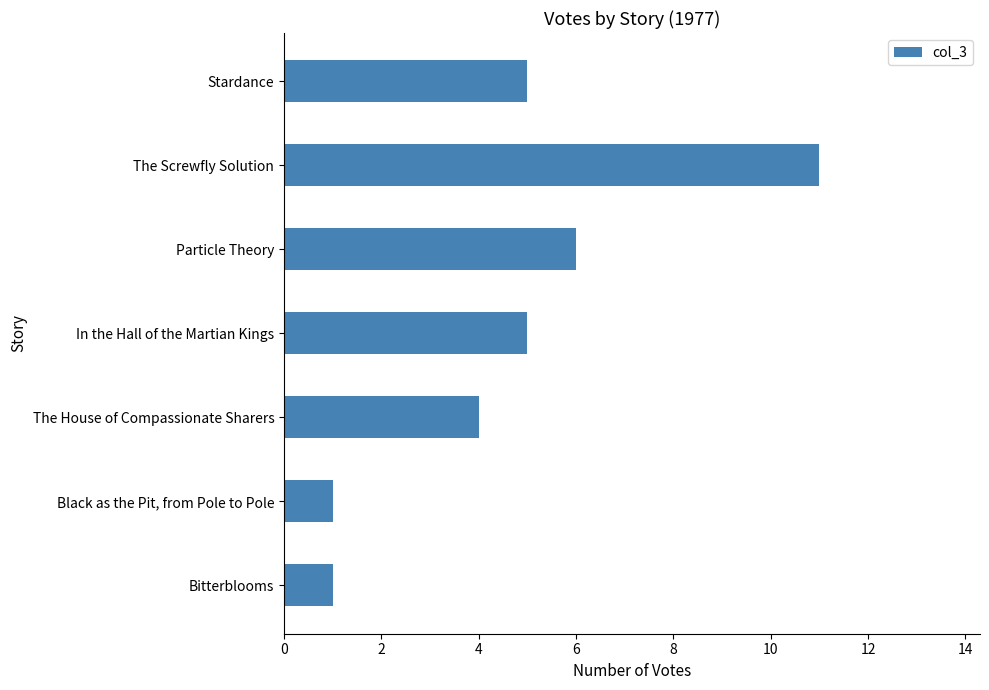

How many distinct data groups are displayed?

1